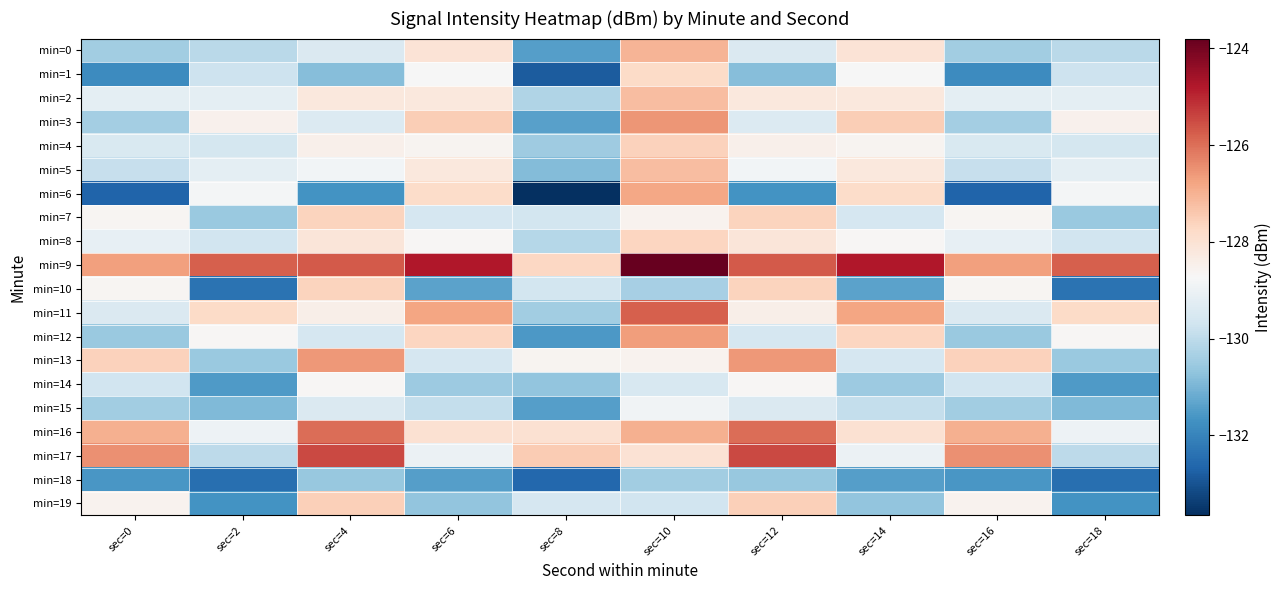

Reading left to right, transcribe all the data shown in this chart.

min=0: sec=0=-130.5	sec=2=-130.1	sec=4=-129.5	sec=6=-128.1	sec=8=-131.5	sec=10=-127.1	sec=12=-129.5	sec=14=-128.1	sec=16=-130.5	sec=18=-130.1
min=1: sec=0=-131.8	sec=2=-129.8	sec=4=-130.8	sec=6=-128.8	sec=8=-132.8	sec=10=-127.8	sec=12=-130.8	sec=14=-128.8	sec=16=-131.8	sec=18=-129.8
min=2: sec=0=-129.2	sec=2=-129.2	sec=4=-128.2	sec=6=-128.2	sec=8=-130.2	sec=10=-127.2	sec=12=-128.2	sec=14=-128.2	sec=16=-129.2	sec=18=-129.2
min=3: sec=0=-130.4	sec=2=-128.5	sec=4=-129.4	sec=6=-127.5	sec=8=-131.4	sec=10=-126.5	sec=12=-129.4	sec=14=-127.5	sec=16=-130.4	sec=18=-128.5
min=4: sec=0=-129.5	sec=2=-129.6	sec=4=-128.5	sec=6=-128.6	sec=8=-130.5	sec=10=-127.6	sec=12=-128.5	sec=14=-128.6	sec=16=-129.5	sec=18=-129.6
min=5: sec=0=-129.9	sec=2=-129.2	sec=4=-128.9	sec=6=-128.2	sec=8=-130.9	sec=10=-127.2	sec=12=-128.9	sec=14=-128.2	sec=16=-129.9	sec=18=-129.2
min=6: sec=0=-132.7	sec=2=-128.8	sec=4=-131.7	sec=6=-127.8	sec=8=-133.7	sec=10=-126.8	sec=12=-131.7	sec=14=-127.8	sec=16=-132.7	sec=18=-128.8
min=7: sec=0=-128.6	sec=2=-130.5	sec=4=-127.6	sec=6=-129.5	sec=8=-129.6	sec=10=-128.5	sec=12=-127.6	sec=14=-129.5	sec=16=-128.6	sec=18=-130.5
min=8: sec=0=-129.1	sec=2=-129.7	sec=4=-128.1	sec=6=-128.7	sec=8=-130.1	sec=10=-127.7	sec=12=-128.1	sec=14=-128.7	sec=16=-129.1	sec=18=-129.7
min=9: sec=0=-126.7	sec=2=-125.8	sec=4=-125.7	sec=6=-124.8	sec=8=-127.7	sec=10=-123.8	sec=12=-125.7	sec=14=-124.8	sec=16=-126.7	sec=18=-125.8
min=10: sec=0=-128.6	sec=2=-132.4	sec=4=-127.6	sec=6=-131.4	sec=8=-129.6	sec=10=-130.4	sec=12=-127.6	sec=14=-131.4	sec=16=-128.6	sec=18=-132.4
min=11: sec=0=-129.4	sec=2=-127.8	sec=4=-128.4	sec=6=-126.8	sec=8=-130.4	sec=10=-125.8	sec=12=-128.4	sec=14=-126.8	sec=16=-129.4	sec=18=-127.8
min=12: sec=0=-130.6	sec=2=-128.7	sec=4=-129.6	sec=6=-127.7	sec=8=-131.6	sec=10=-126.7	sec=12=-129.6	sec=14=-127.7	sec=16=-130.6	sec=18=-128.7
min=13: sec=0=-127.6	sec=2=-130.6	sec=4=-126.6	sec=6=-129.6	sec=8=-128.6	sec=10=-128.6	sec=12=-126.6	sec=14=-129.6	sec=16=-127.6	sec=18=-130.6
min=14: sec=0=-129.7	sec=2=-131.5	sec=4=-128.7	sec=6=-130.5	sec=8=-130.7	sec=10=-129.5	sec=12=-128.7	sec=14=-130.5	sec=16=-129.7	sec=18=-131.5
min=15: sec=0=-130.4	sec=2=-130.9	sec=4=-129.4	sec=6=-129.9	sec=8=-131.4	sec=10=-128.9	sec=12=-129.4	sec=14=-129.9	sec=16=-130.4	sec=18=-130.9
min=16: sec=0=-127.0	sec=2=-129.0	sec=4=-126.0	sec=6=-128.0	sec=8=-128.0	sec=10=-127.0	sec=12=-126.0	sec=14=-128.0	sec=16=-127.0	sec=18=-129.0
min=17: sec=0=-126.5	sec=2=-130.0	sec=4=-125.5	sec=6=-129.0	sec=8=-127.5	sec=10=-128.0	sec=12=-125.5	sec=14=-129.0	sec=16=-126.5	sec=18=-130.0
min=18: sec=0=-131.6	sec=2=-132.4	sec=4=-130.6	sec=6=-131.4	sec=8=-132.6	sec=10=-130.4	sec=12=-130.6	sec=14=-131.4	sec=16=-131.6	sec=18=-132.4
min=19: sec=0=-128.6	sec=2=-131.7	sec=4=-127.6	sec=6=-130.7	sec=8=-129.6	sec=10=-129.7	sec=12=-127.6	sec=14=-130.7	sec=16=-128.6	sec=18=-131.7